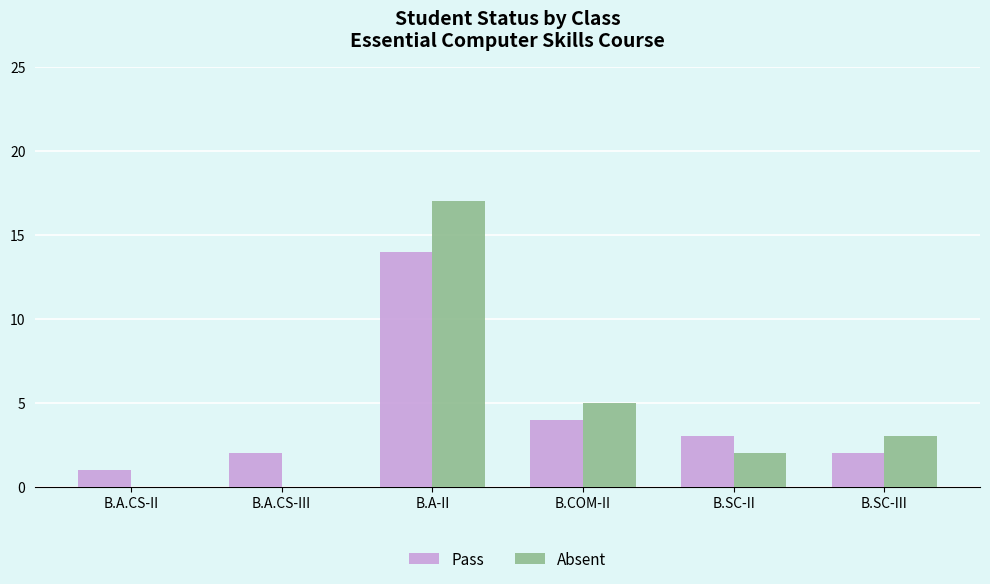

What is the sum of the Absent values at B.A.CS-II and B.SC-II?

2